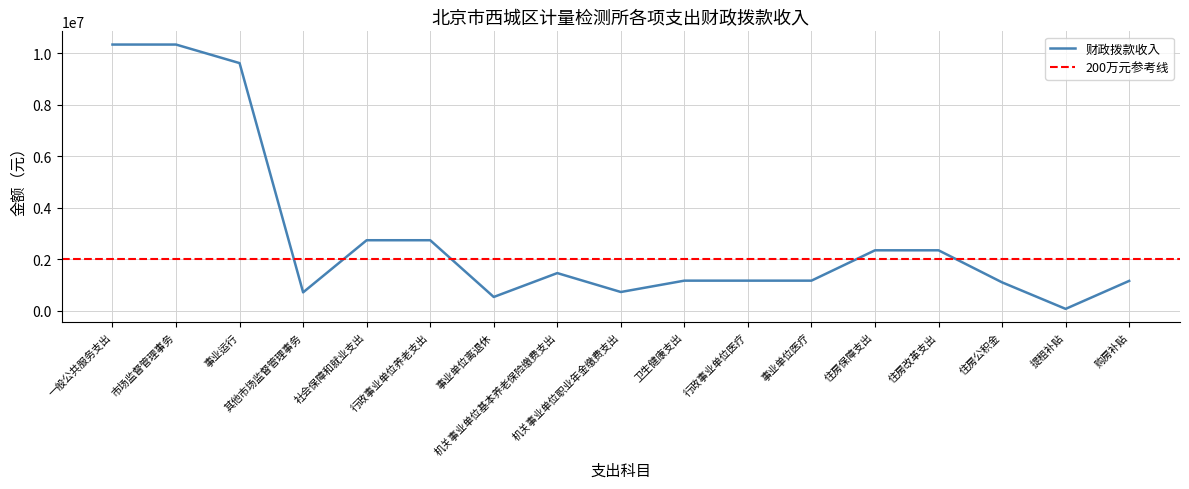

Is this an area chart (filled region under the line)?

No